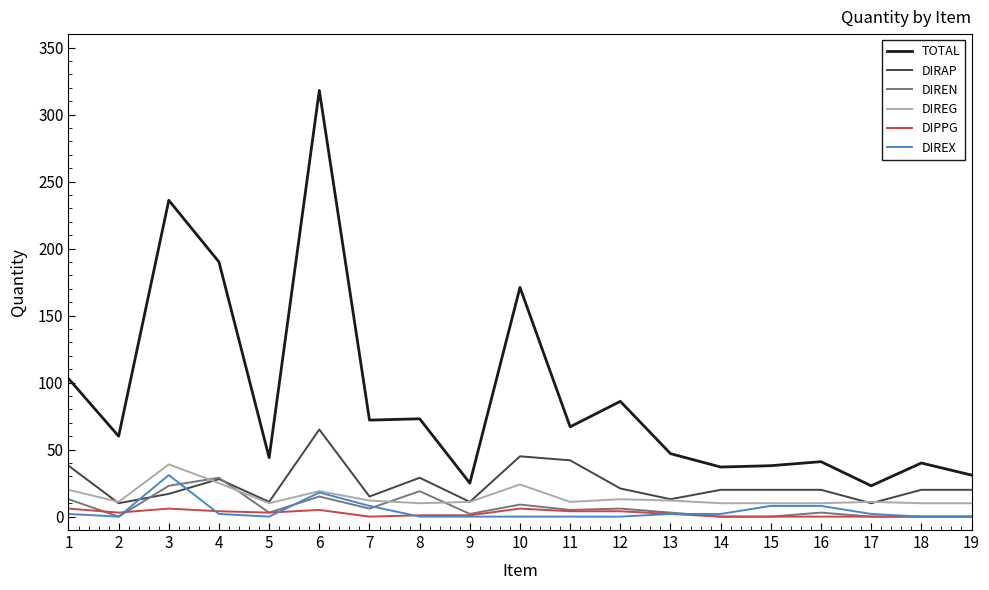

Which series has the largest total across all categories?

TOTAL